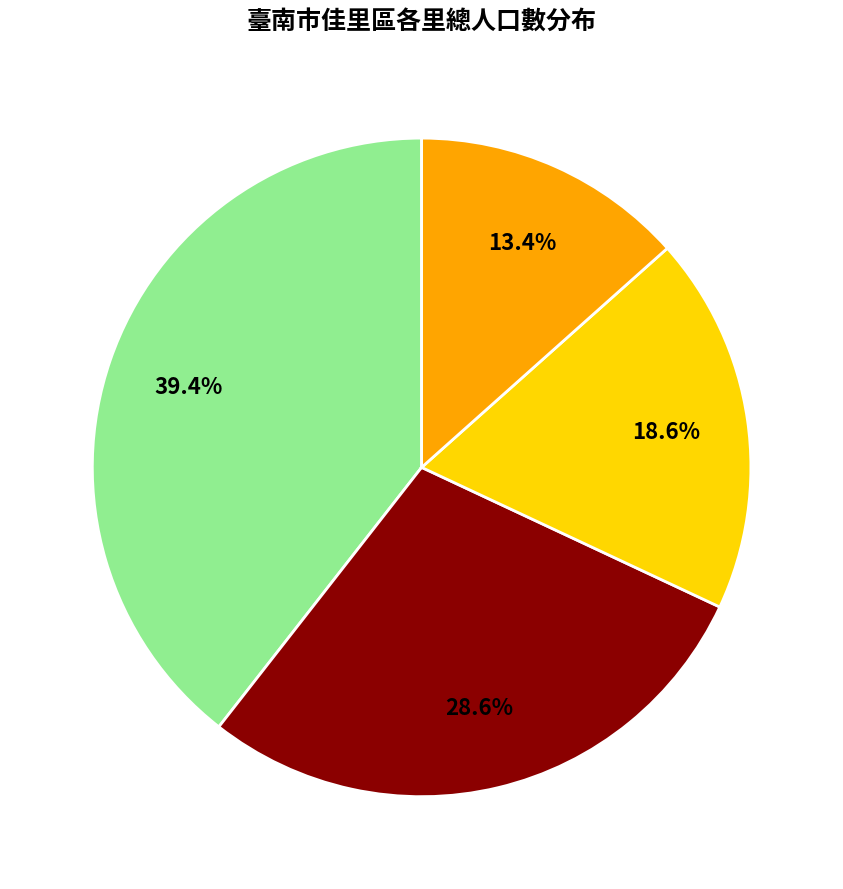

Is there a majority slice in this chart?

No